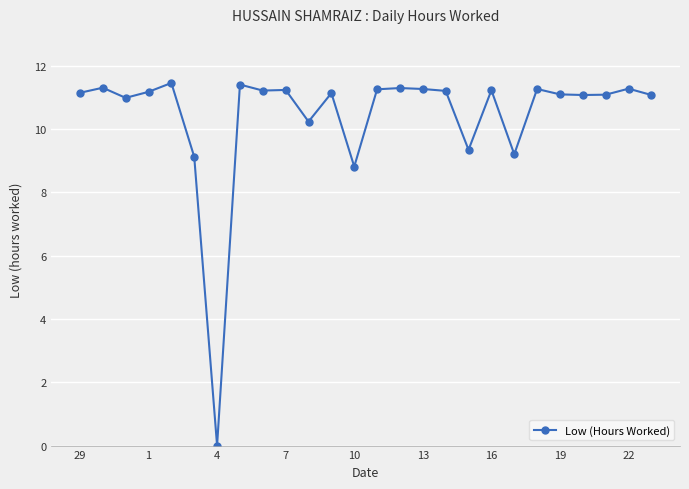

True or false: there are more than 0 points higher than both neighbors.

True